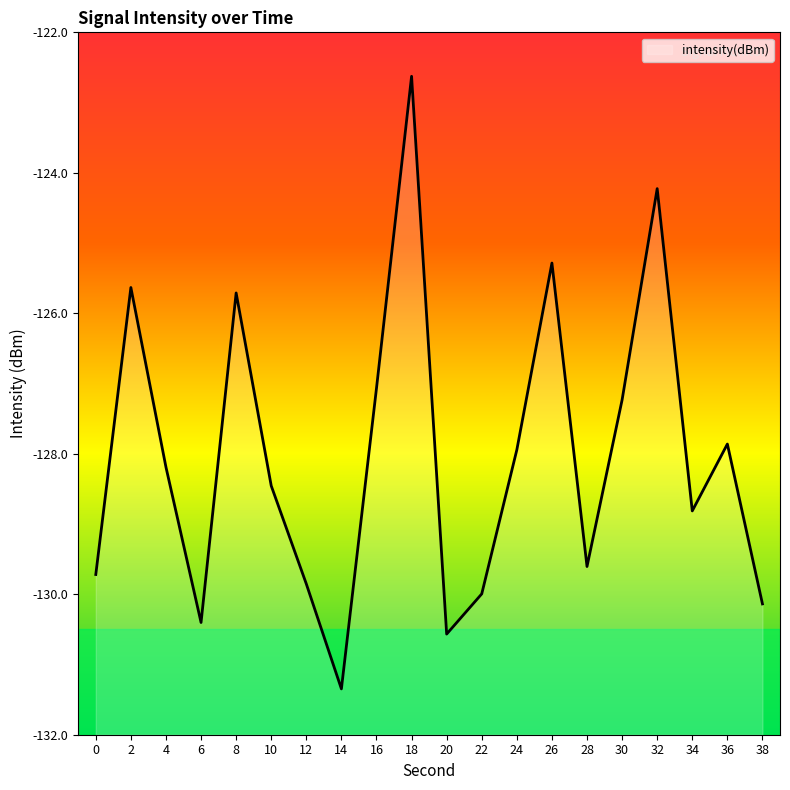

What is the minimum value shown in the chart?

-131.3